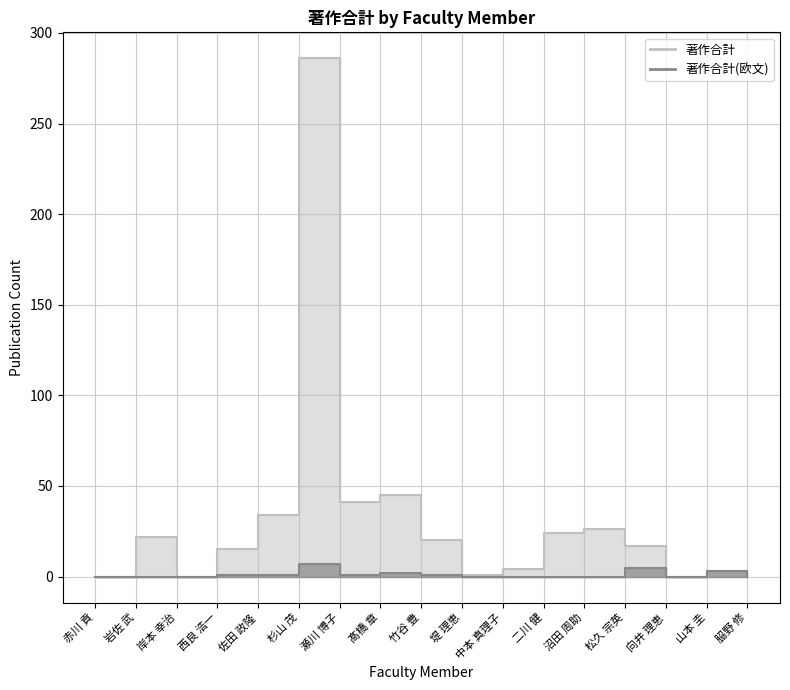

What is the label of the 17th point from the right?

赤川 貢